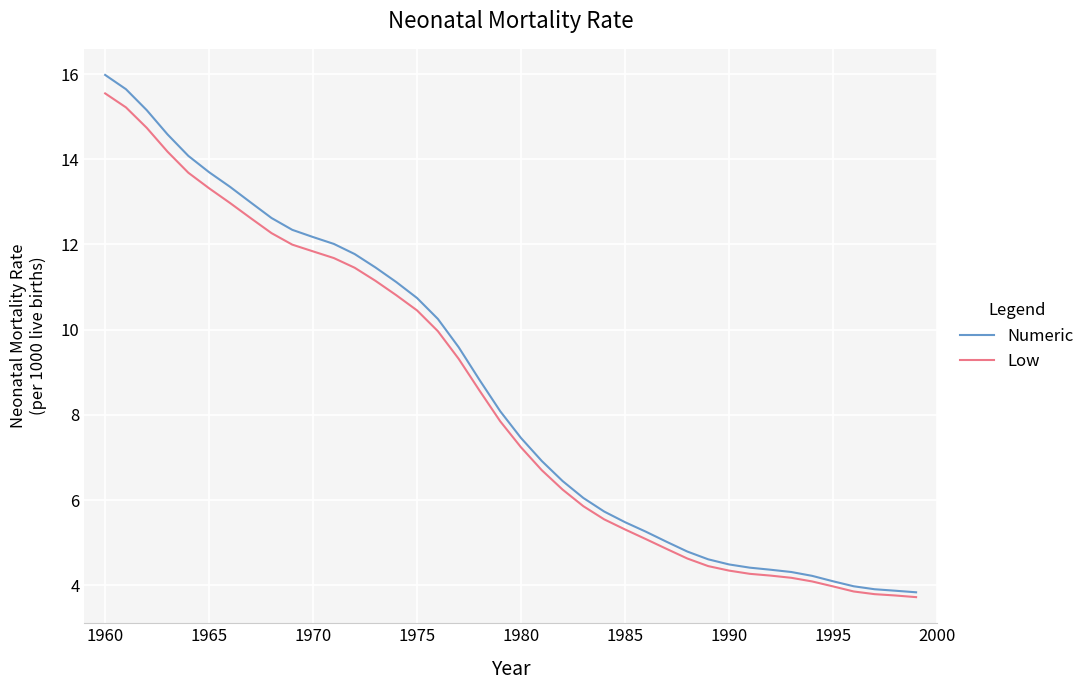

Which series has the largest range (max minus min)?

Numeric